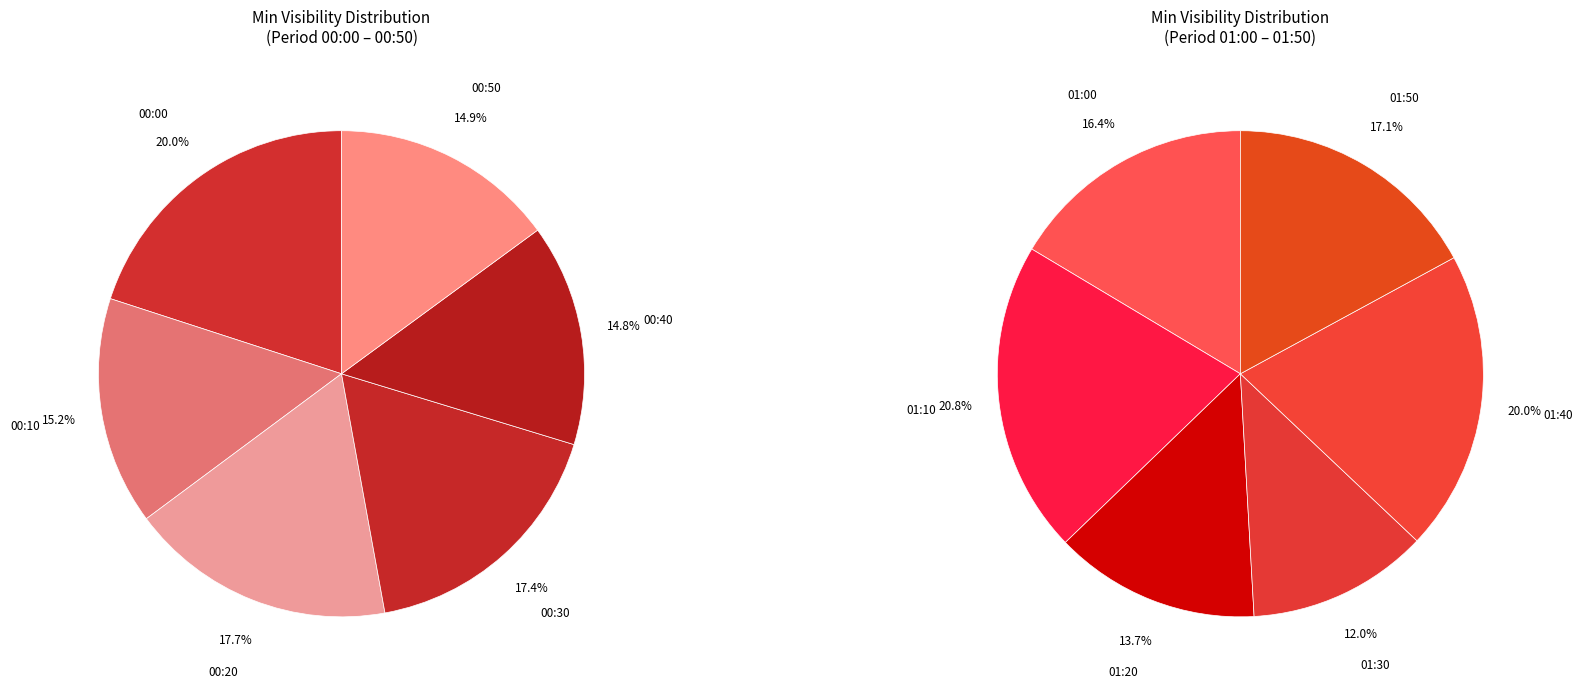

Which category has the biggest portion of the pie?

01:10